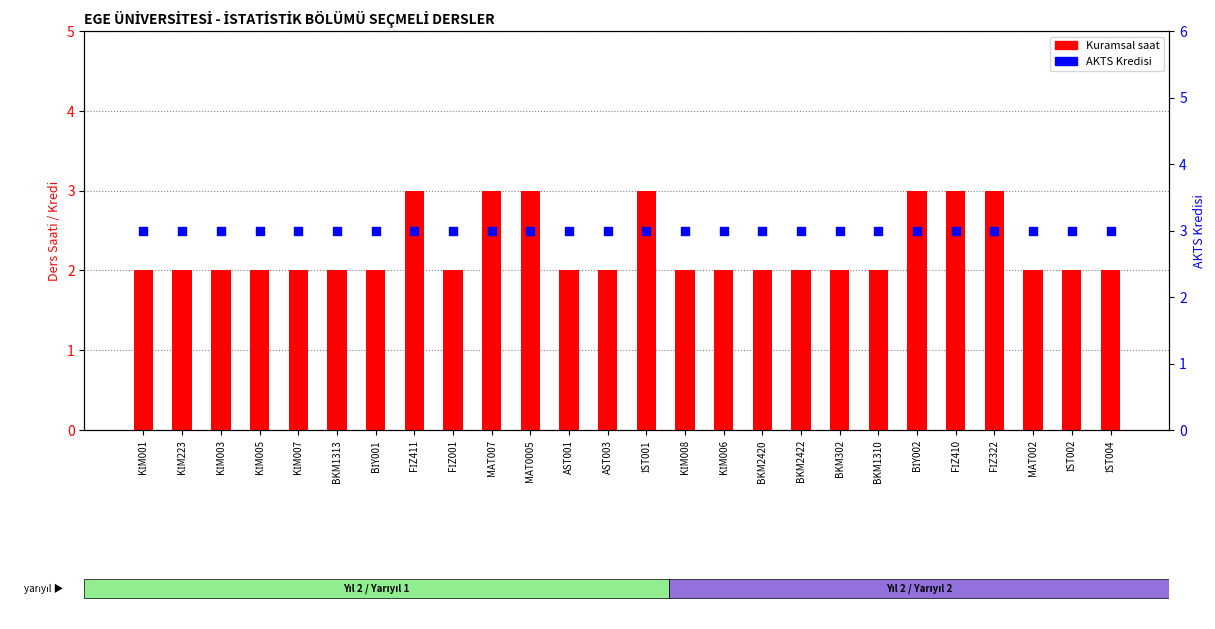

What is the total value across all series at BKM2422?

5